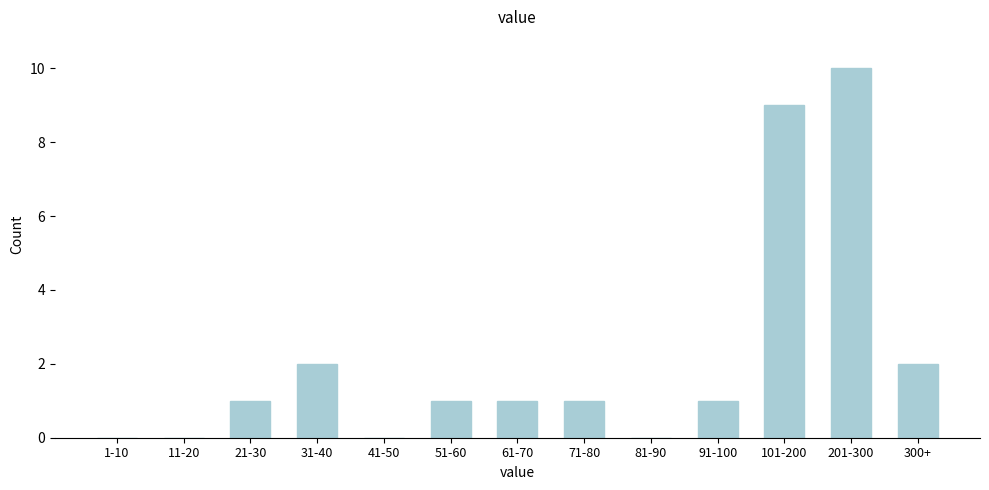

Reading right to left, what are all the values shown in this chart?

300+=2	201-300=10	101-200=9	91-100=1	81-90=0	71-80=1	61-70=1	51-60=1	41-50=0	31-40=2	21-30=1	11-20=0	1-10=0